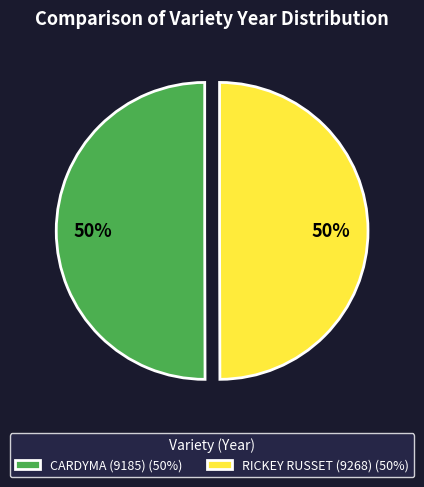

Do RICKEY RUSSET (9268) (50%) and CARDYMA (9185) (50%) together represent more than half of the pie?

Yes